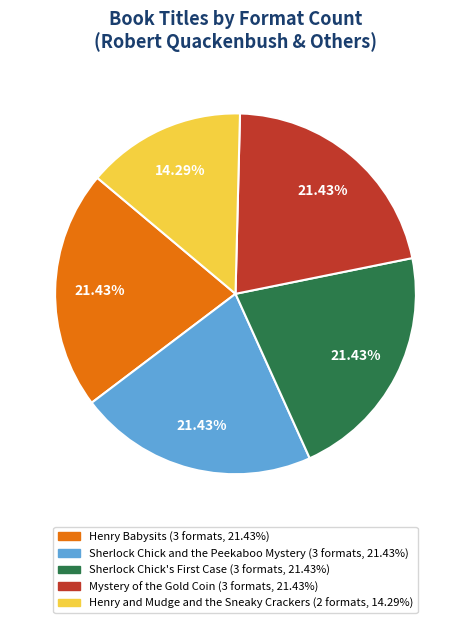

The Henry and Mudge and the Sneaky Crackers slice represents 22% of the pie. True or false?

False